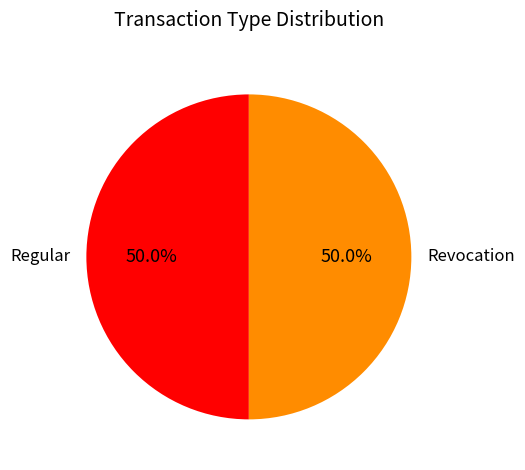

To the nearest percent, what is the difference between the Regular and Revocation slice percentages?

0%